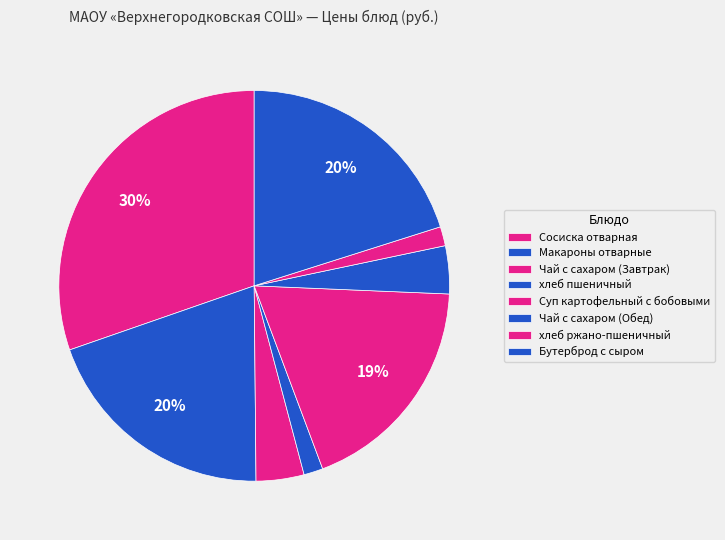

Which slice is the smallest?

хлеб пшеничный